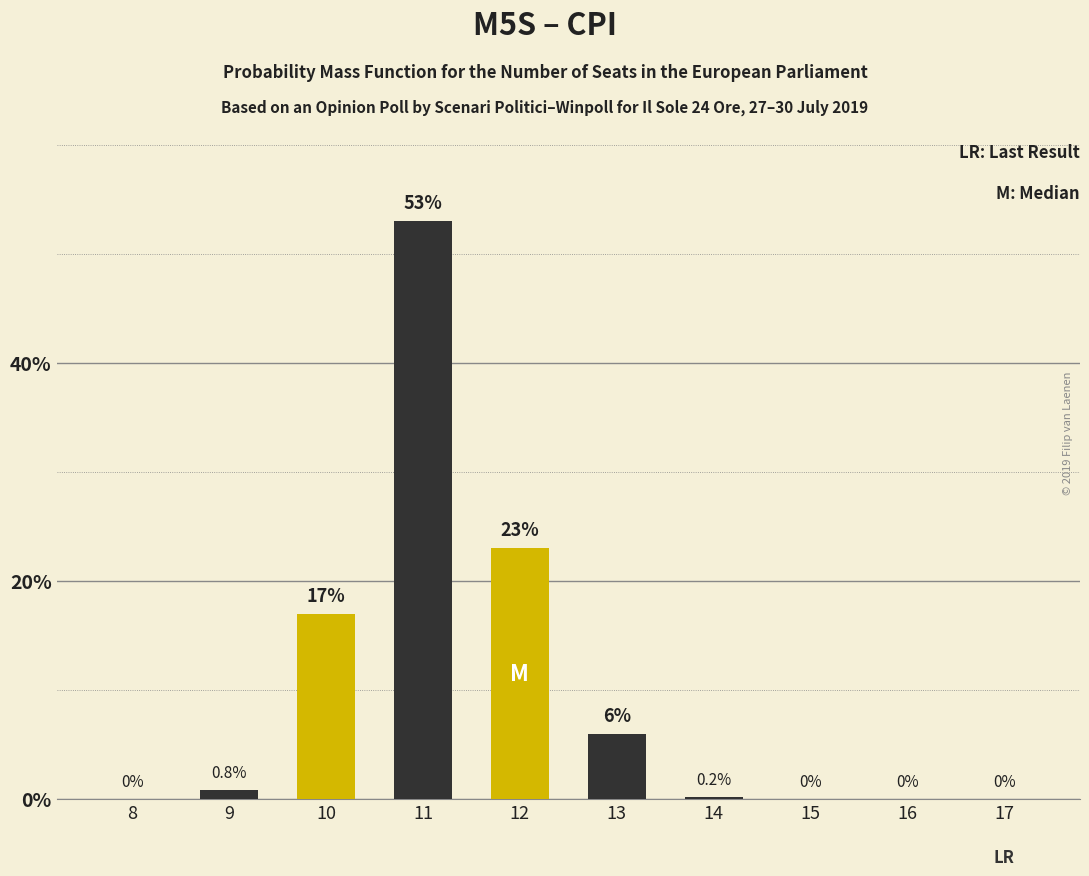

Count the number of values greater than 0.

6